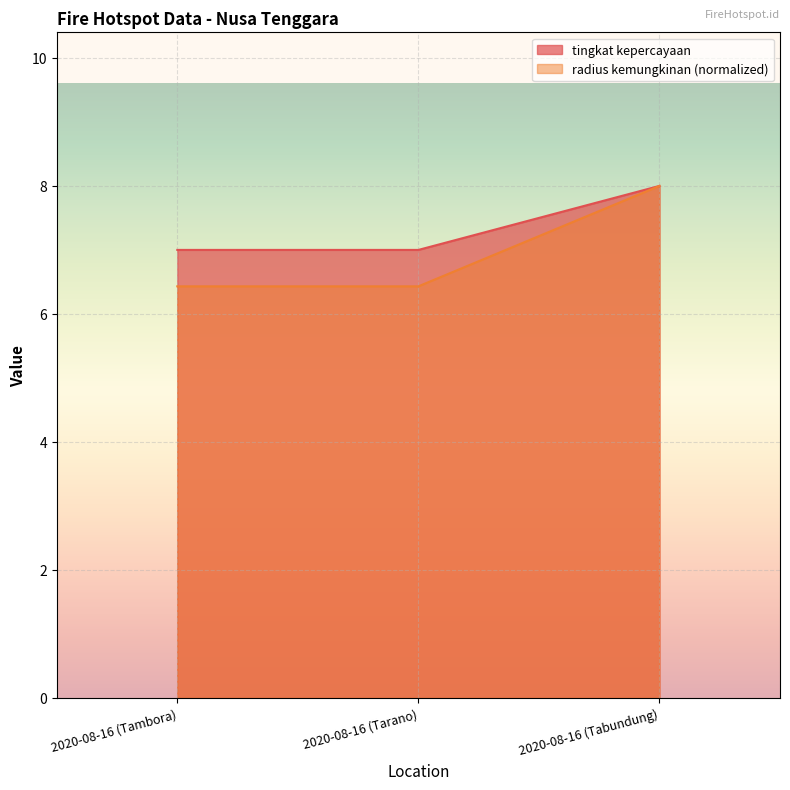

What is the value of the tingkat kepercayaan point at the 2nd from the left?

7.0